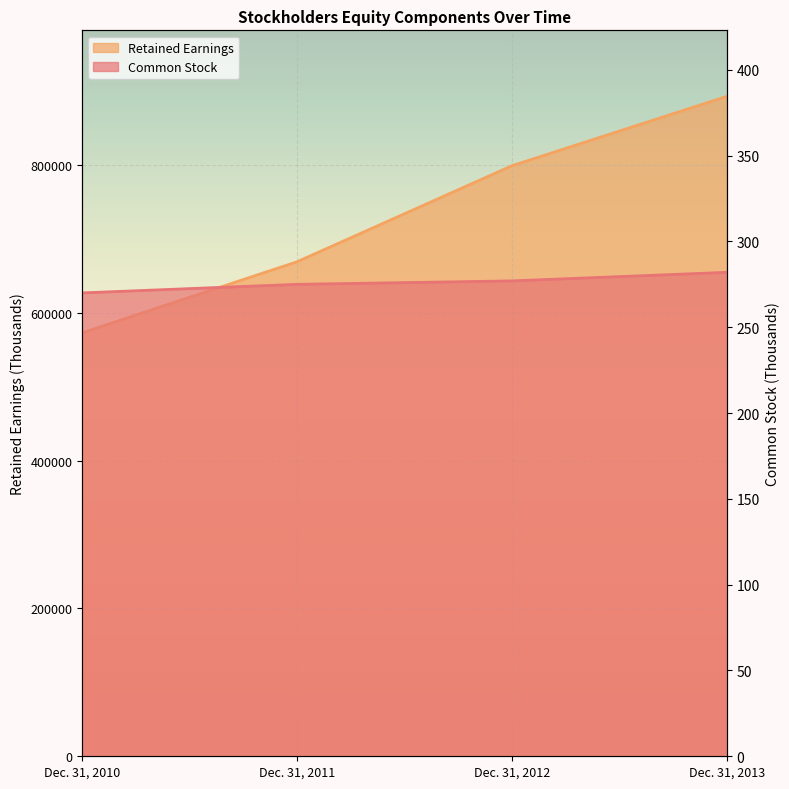

The Retained Earnings series shows 251015 at Dec. 31, 2011. True or false?

False